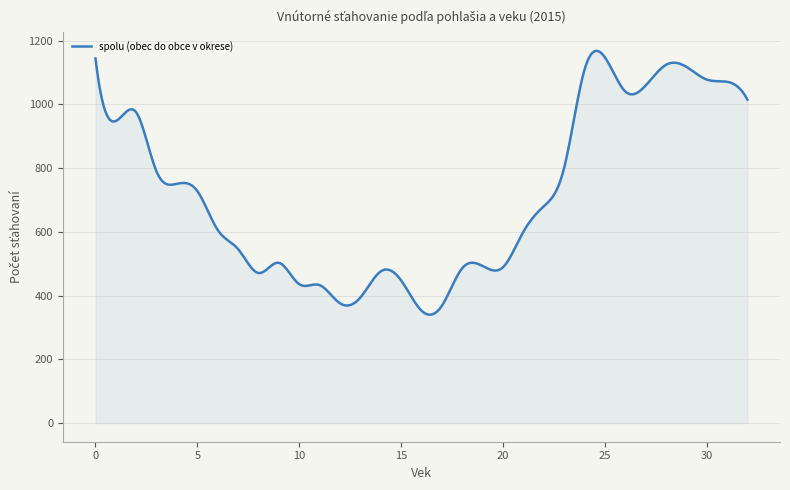

What is the smallest value displayed?

340.2